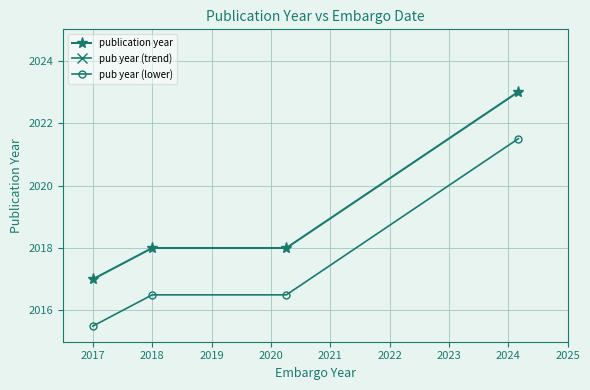

At which label does pub year (lower) first exceed 2016?

2018